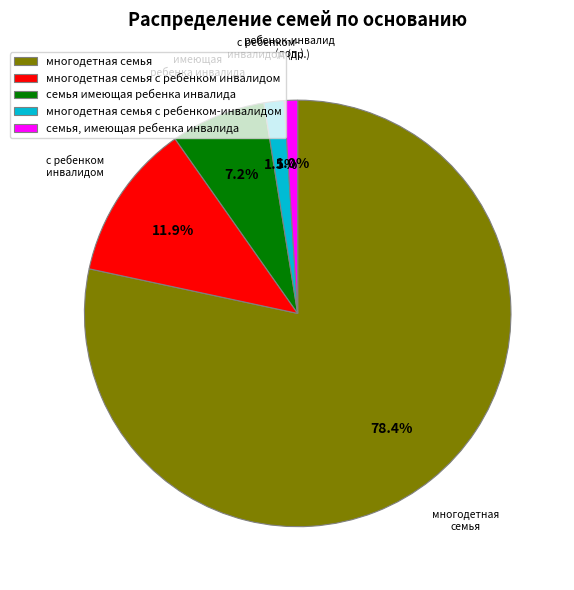

Is it true that многодетная семья с ребенком инвалидом is 25% of the pie?

False